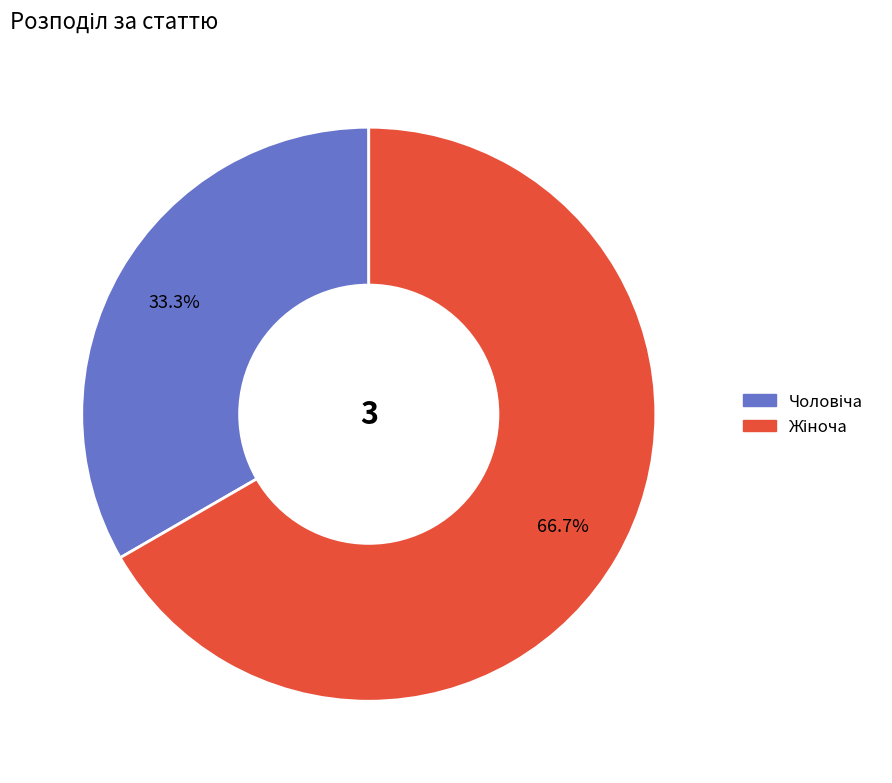

Does any single category account for the majority?

Yes